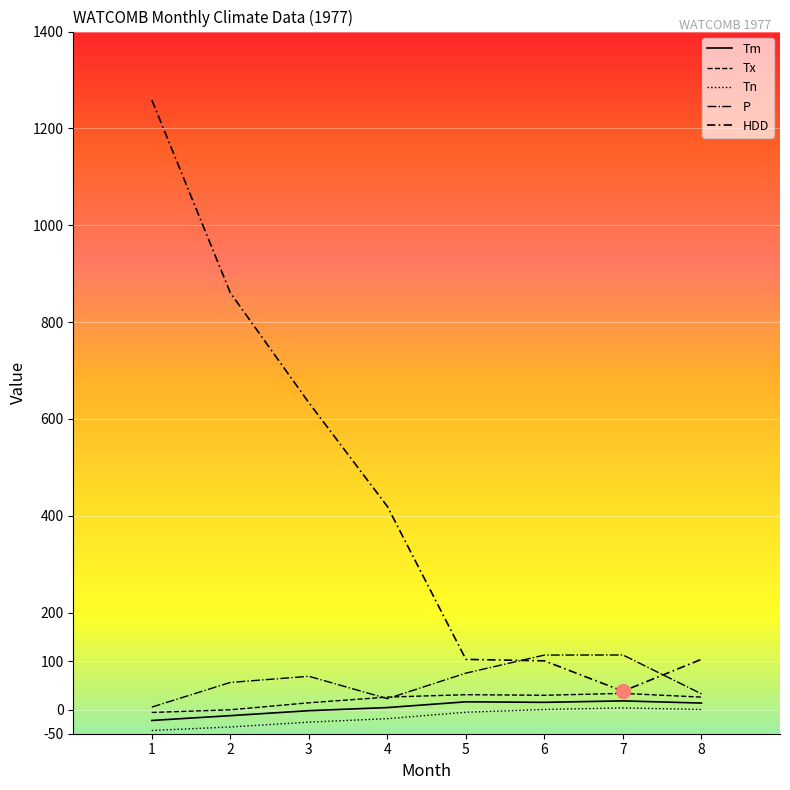

At which label does Tn first exceed -5?

6